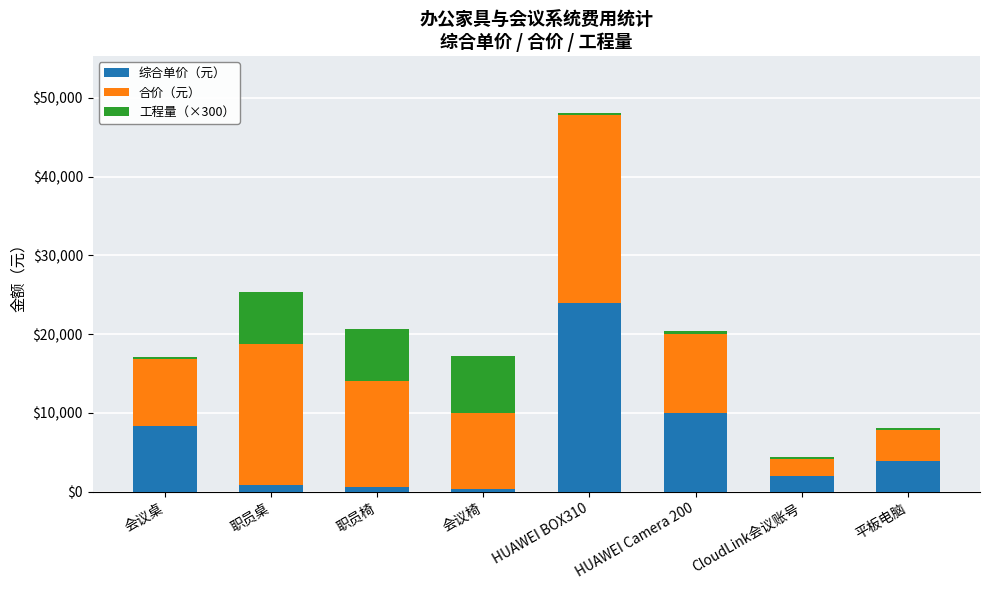

Where is 综合单价（元） nearest to the value 12150?

HUAWEI Camera 200